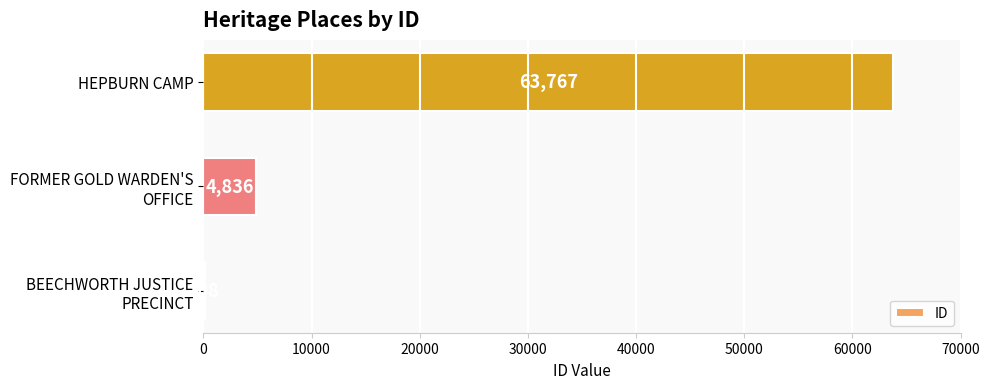

What is the maximum value shown in the chart?

63767